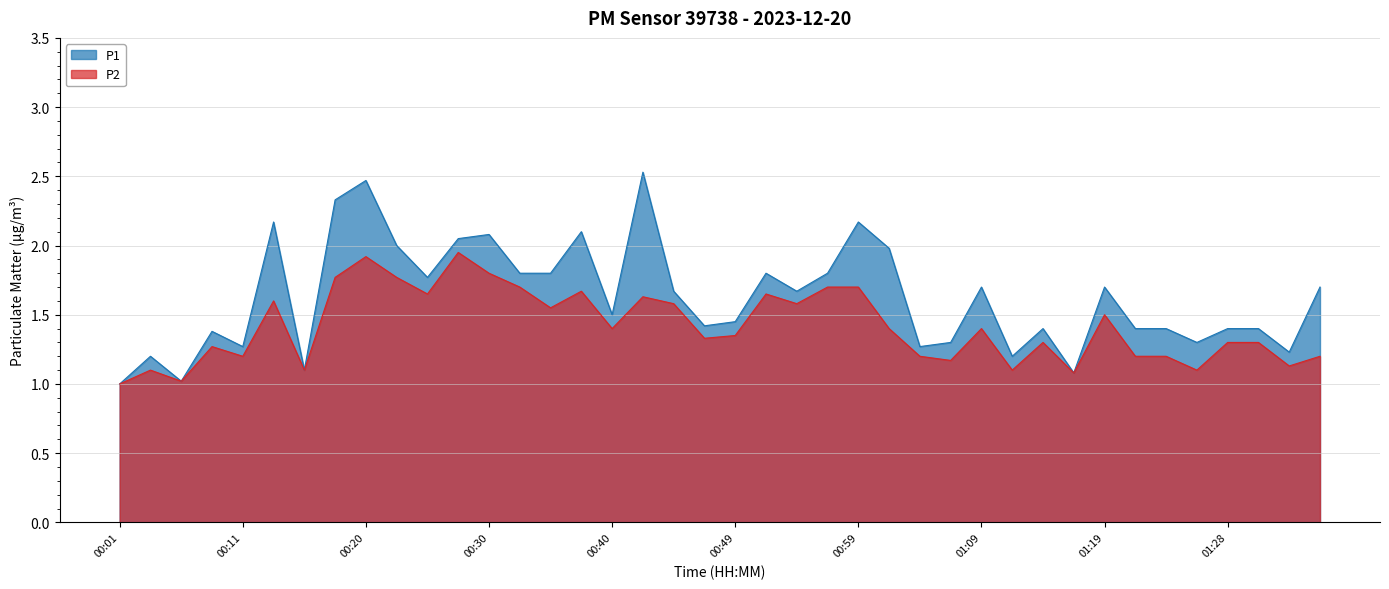

What is the difference between the maximum and second lowest values in the P2 series?

0.9